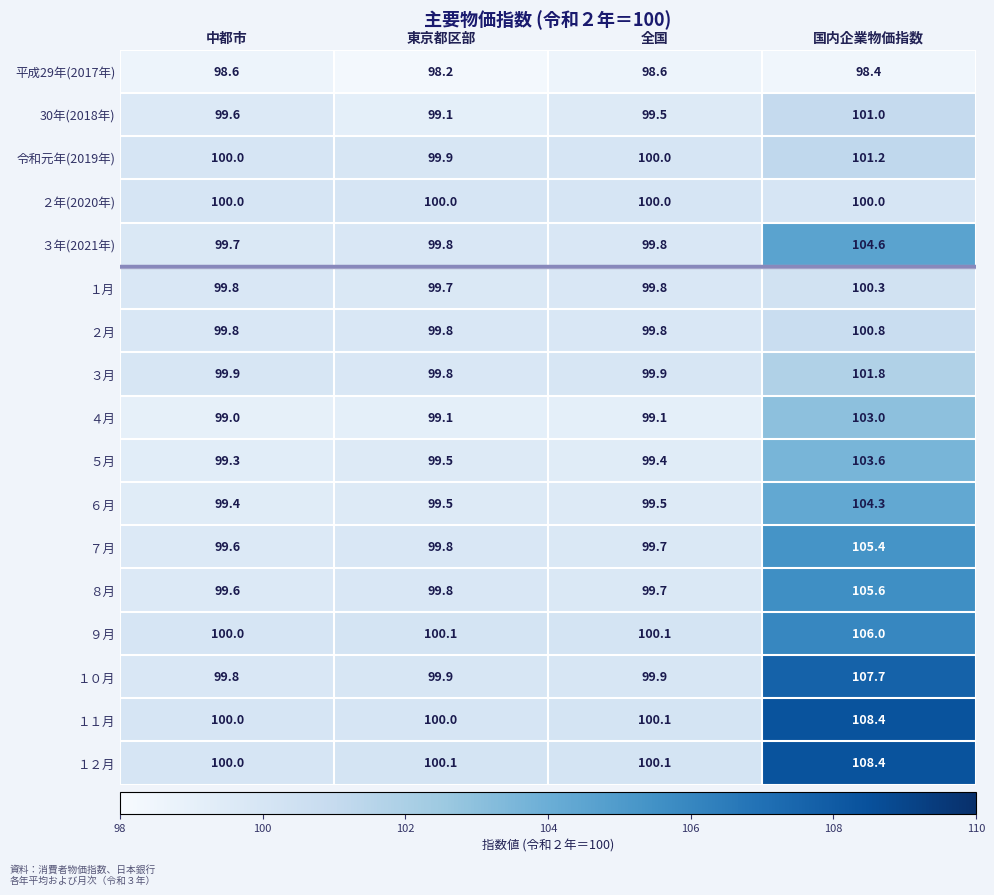

The value of ２年(2020年) at 全国 is 171.4. True or false?

False